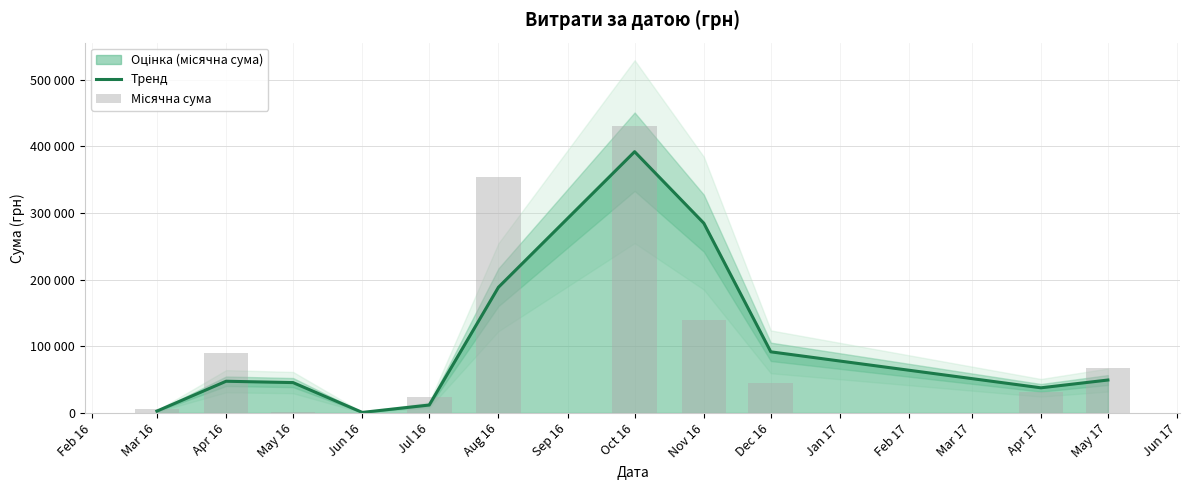

Rank the series at Mar 16 from highest to lowest value.

Місячна сума, Тренд